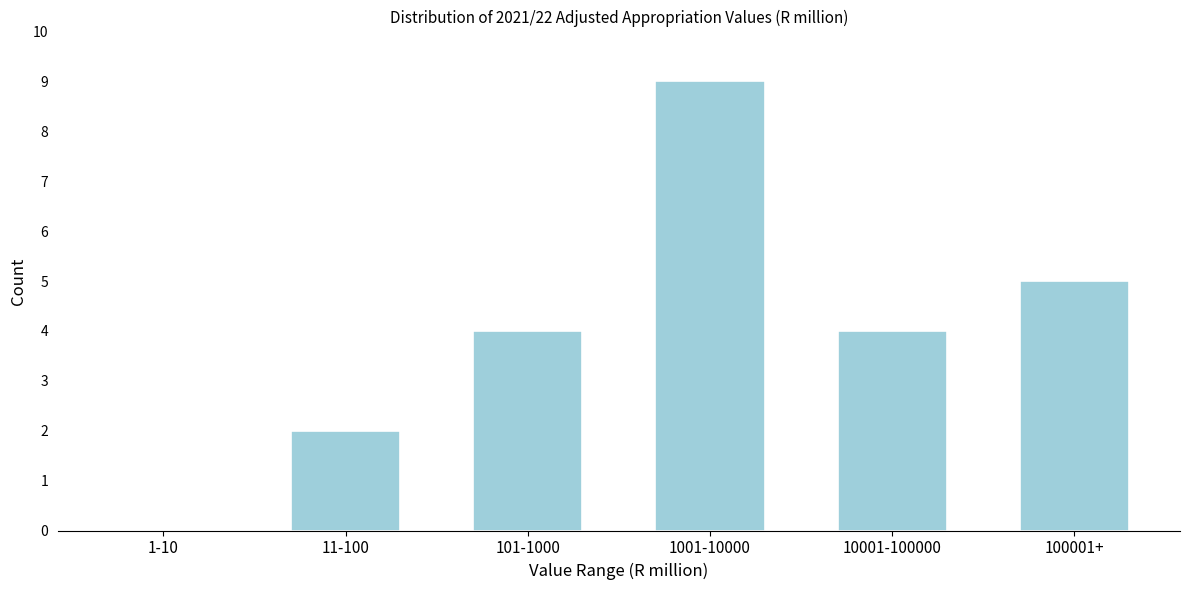

Reading left to right, list all the values displayed in this chart.

1-10=0	11-100=2	101-1000=4	1001-10000=9	10001-100000=4	100001+=5